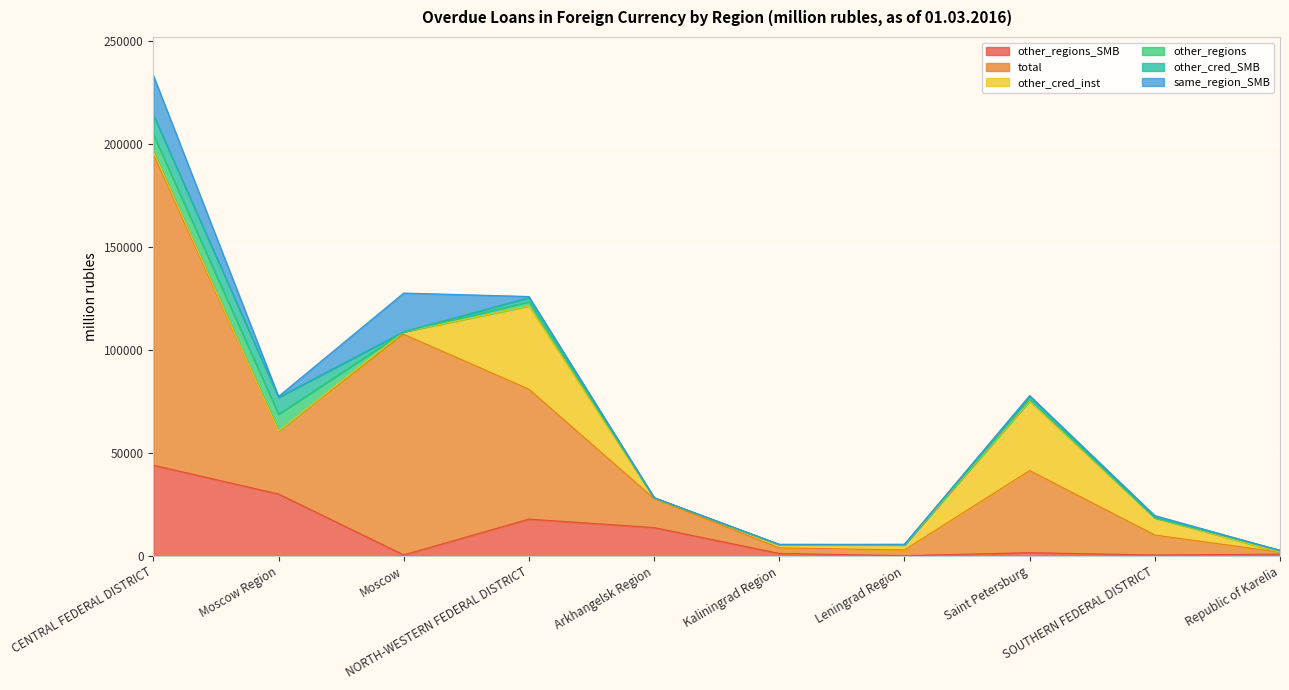

How many interior local valleys does the total series have?

2